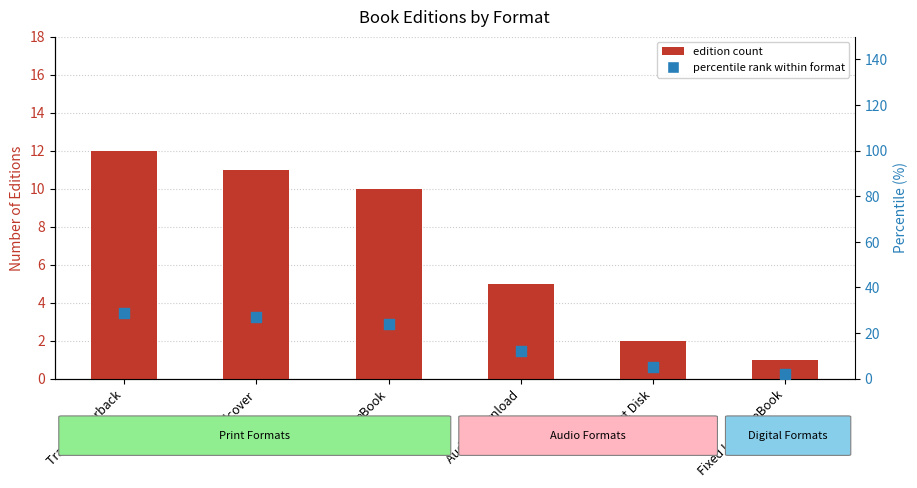

Which series contains the highest Y value?

percentile rank